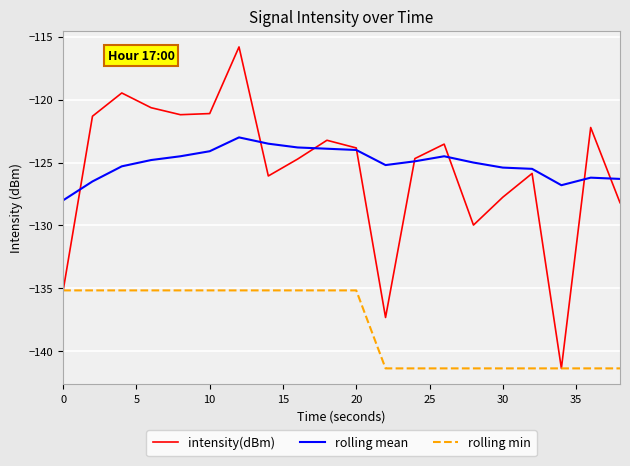

Rank the series by their maximum value, from lowest to highest.

rolling min, rolling mean, intensity(dBm)